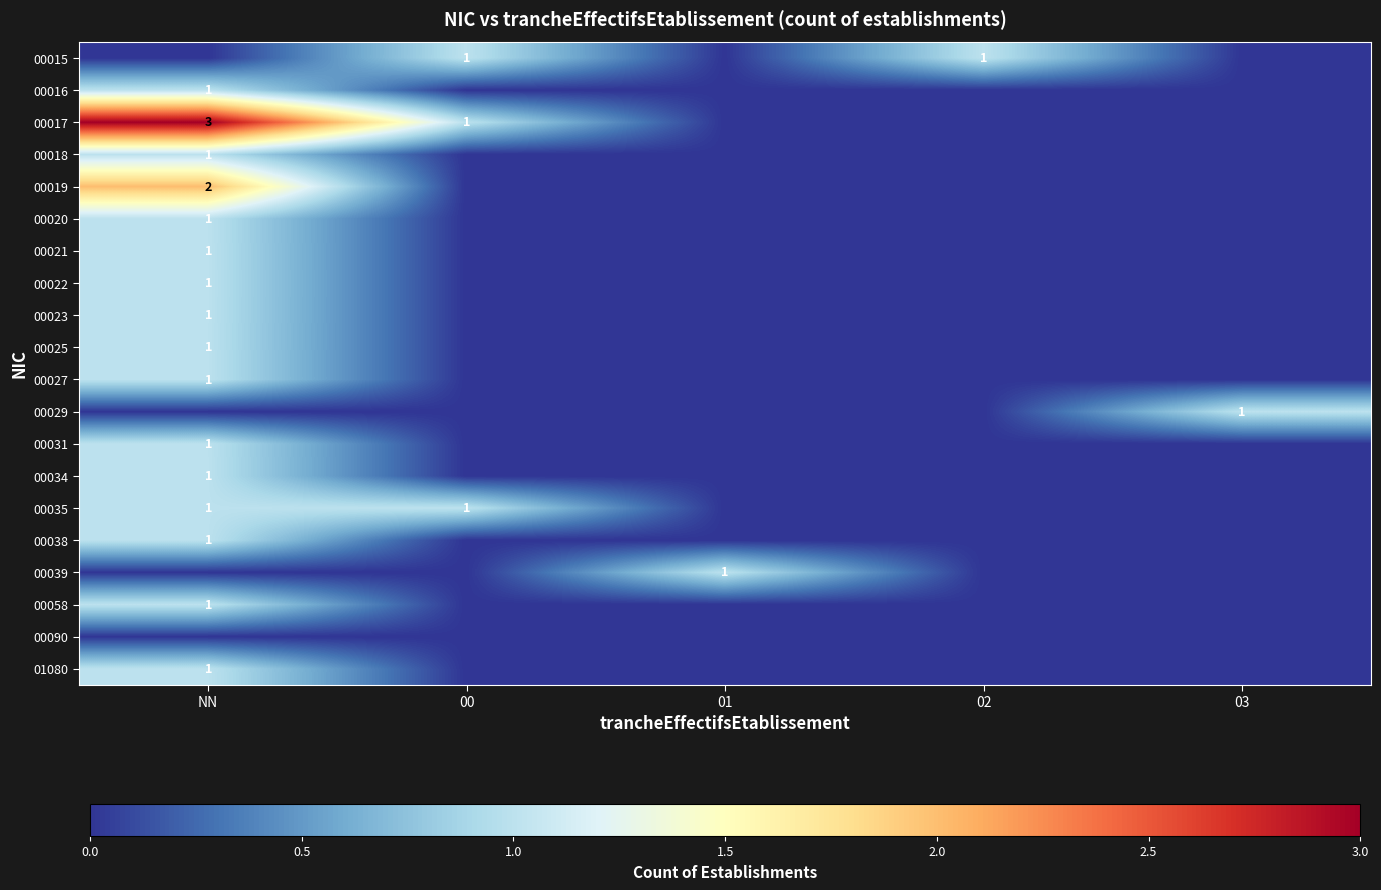

The 00025 series shows 1 at NN. True or false?

True